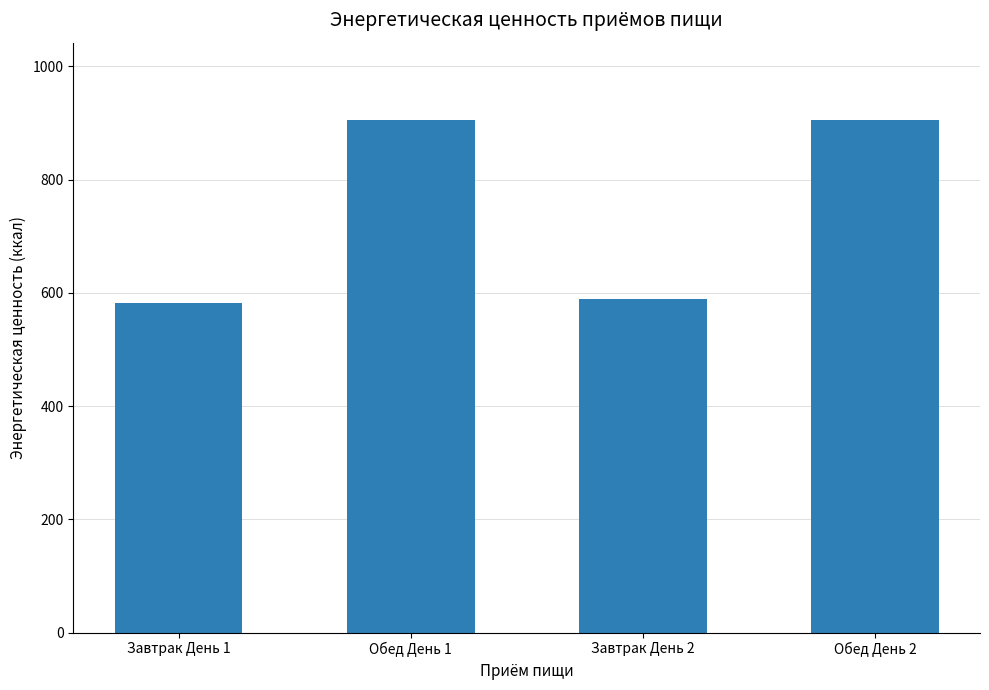

At which label is the value closest to 743?

Завтрак День 2